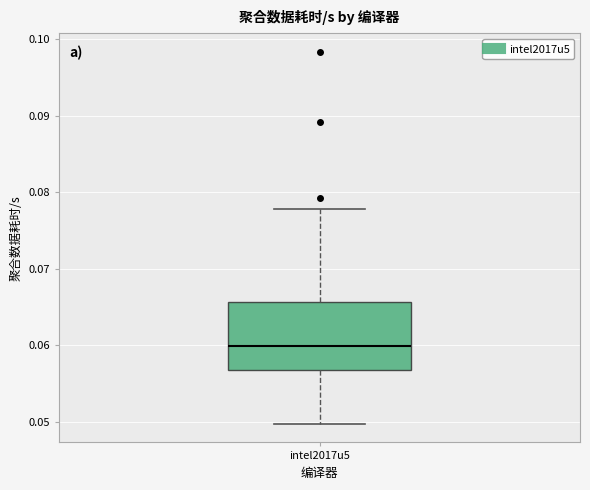

Where does the lower whisker of the box for intel2017u5 end on the y-axis? The values are not printed on the chart, so give them approximately, as read against the axis.

0.050